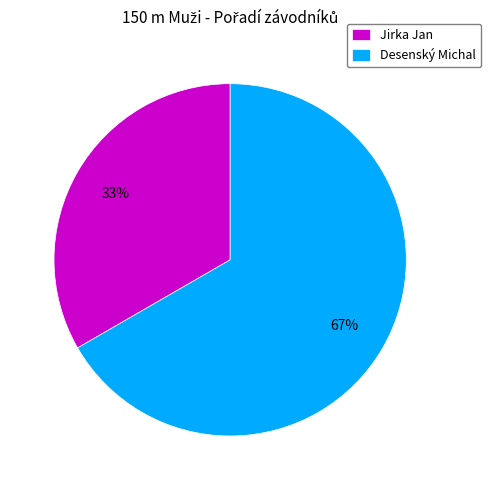

The Jirka Jan slice represents 33% of the pie. True or false?

True